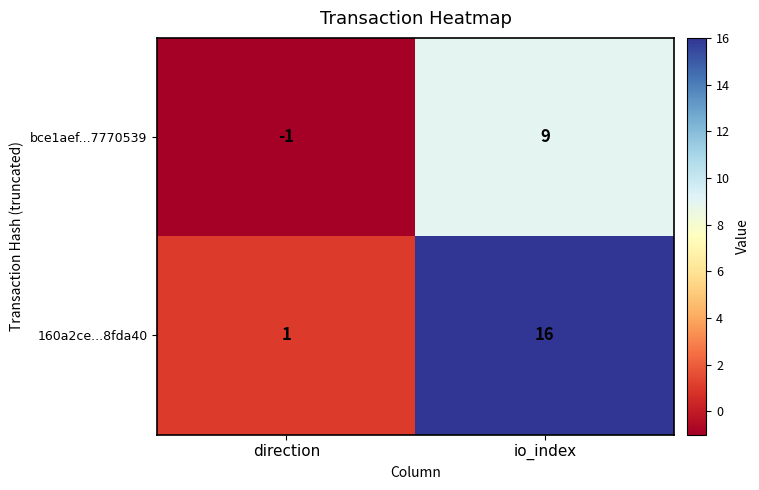

How many data points does each series have?

2